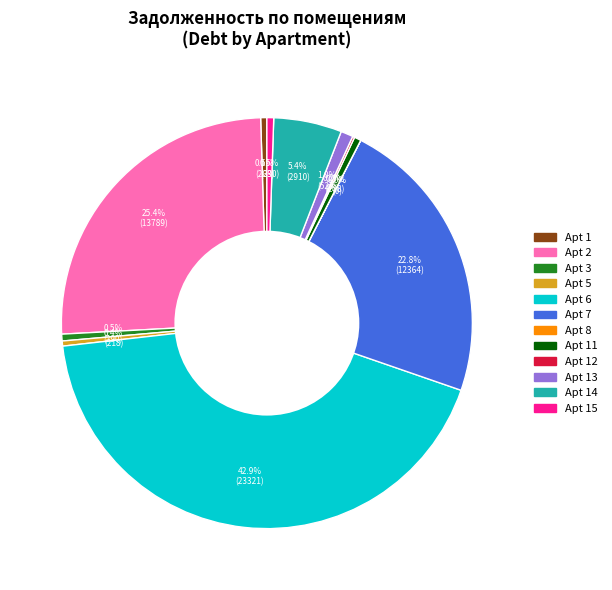

Is there a majority slice in this chart?

No